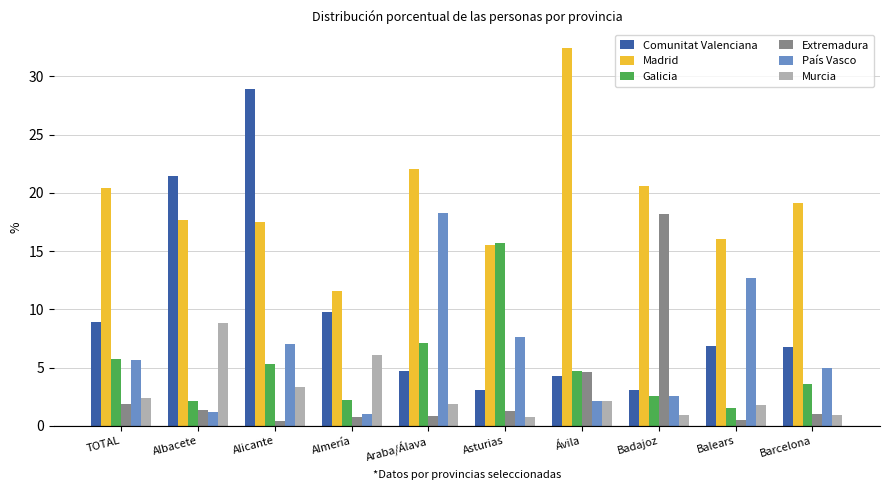

What is the label of the 7th bar from the right?

Almería